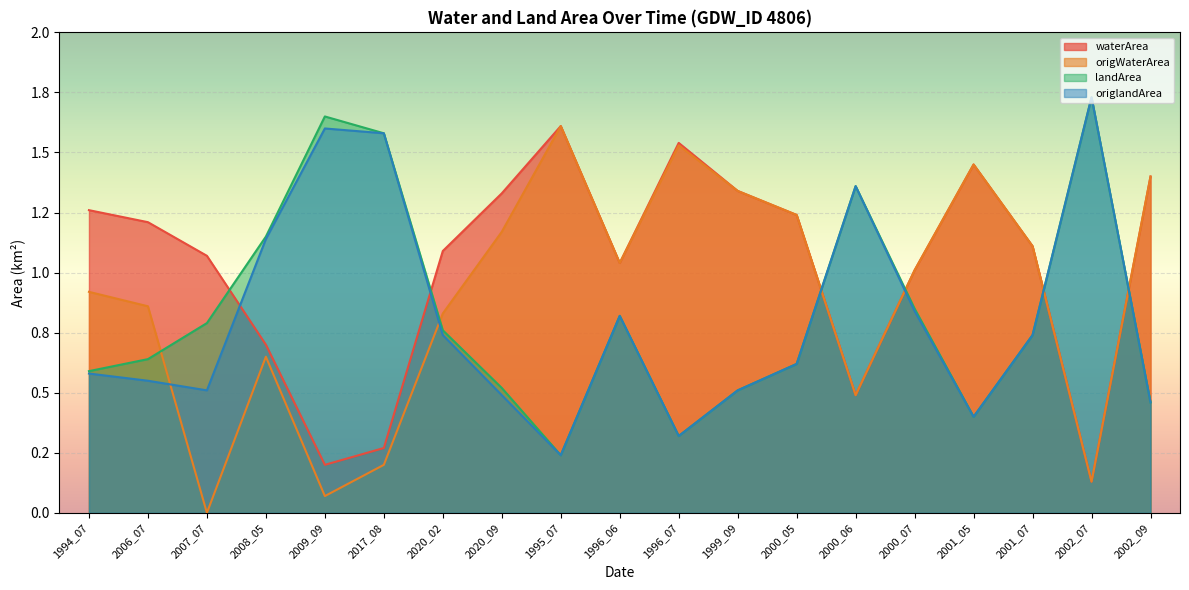

Between 2017_08 and 1996_07, which series saw the biggest shift?

origWaterArea